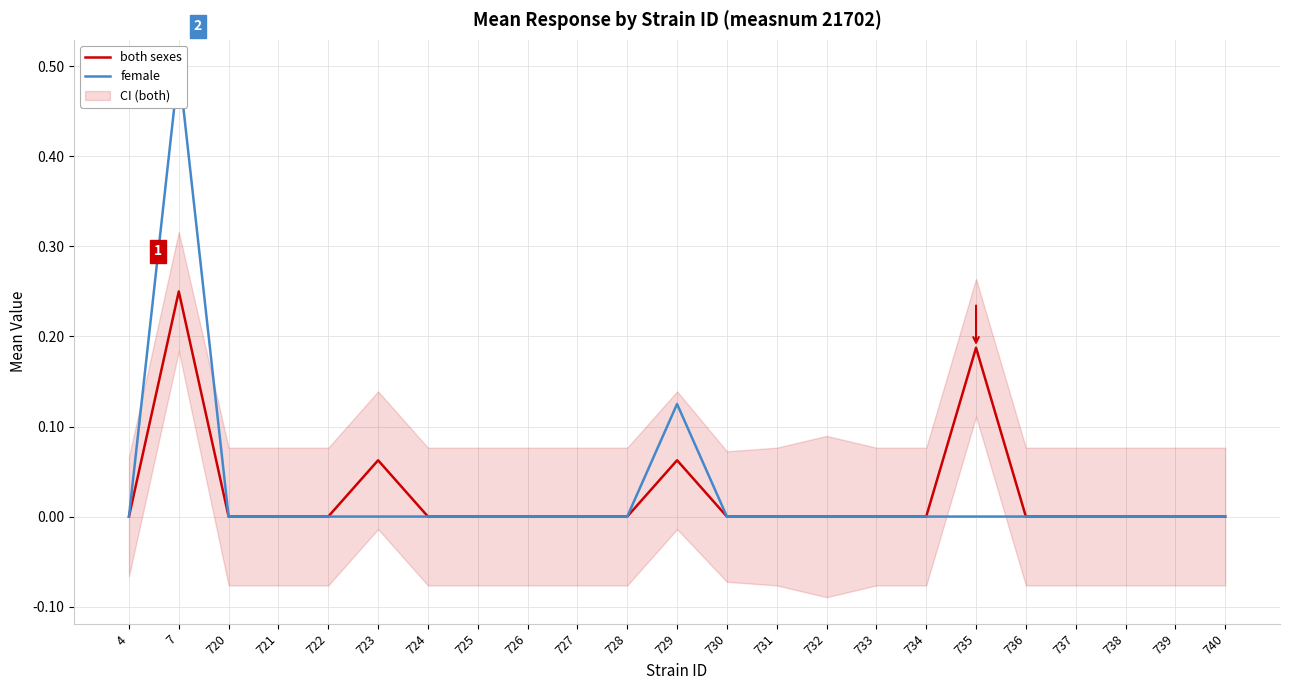

True or false: both sexes and female intersect in this chart.

False